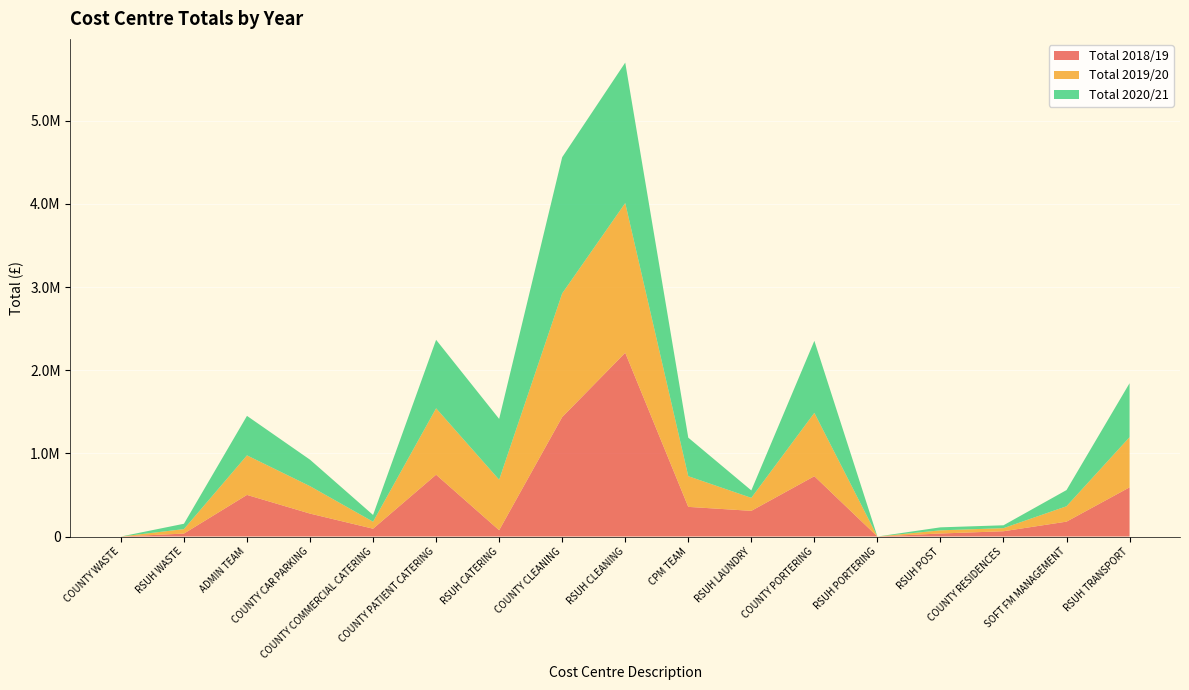

Reading left to right, what are all the values shown in this chart?

Total 2018/19: COUNTY WASTE=0	RSUH WASTE=35544	ADMIN TEAM=500529	COUNTY CAR PARKING=275846	COUNTY COMMERCIAL CATERING=94031	COUNTY PATIENT CATERING=743598	RSUH CATERING=75903	COUNTY CLEANING=1436922	RSUH CLEANING=2210480	CPM TEAM=356747	RSUH LAUNDRY=308843	COUNTY PORTERING=725566	RSUH PORTERING=0	RSUH POST=36449	COUNTY RESIDENCES=63486	SOFT FM MANAGEMENT=179063	RSUH TRANSPORT=591593
Total 2019/20: COUNTY WASTE=0	RSUH WASTE=53700	ADMIN TEAM=475718	COUNTY CAR PARKING=329816	COUNTY COMMERCIAL CATERING=84087	COUNTY PATIENT CATERING=798532	RSUH CATERING=607230	COUNTY CLEANING=1487841	RSUH CLEANING=1800696	CPM TEAM=369053	RSUH LAUNDRY=156269	COUNTY PORTERING=761856	RSUH PORTERING=0	RSUH POST=37964	COUNTY RESIDENCES=37274	SOFT FM MANAGEMENT=185046	RSUH TRANSPORT=603630
Total 2020/21: COUNTY WASTE=0	RSUH WASTE=64454	ADMIN TEAM=474945	COUNTY CAR PARKING=318362	COUNTY COMMERCIAL CATERING=81097	COUNTY PATIENT CATERING=823790	RSUH CATERING=731599	COUNTY CLEANING=1637917	RSUH CLEANING=1689465	CPM TEAM=463426	RSUH LAUNDRY=89574	COUNTY PORTERING=866494	RSUH PORTERING=0	RSUH POST=36079	COUNTY RESIDENCES=34493	SOFT FM MANAGEMENT=194746	RSUH TRANSPORT=649018